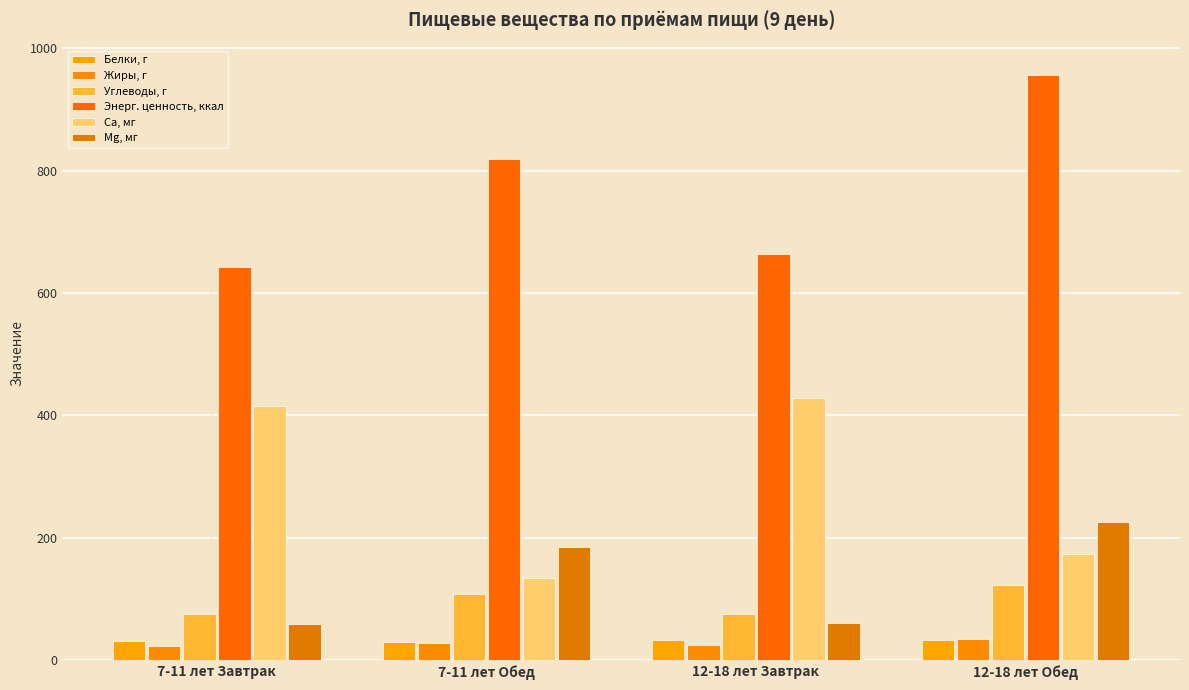

Reading left to right, what are all the values shown in this chart?

Белки, г: 7-11 лет Завтрак=31.7	7-11 лет Обед=29.3	12-18 лет Завтрак=32.9	12-18 лет Обед=32.6
Жиры, г: 7-11 лет Завтрак=22.8	7-11 лет Обед=28.8	12-18 лет Завтрак=24.6	12-18 лет Обед=35.3
Углеводы, г: 7-11 лет Завтрак=75.8	7-11 лет Обед=108.5	12-18 лет Завтрак=75.5	12-18 лет Обед=123.8
Энерг. ценность, ккал: 7-11 лет Завтрак=642.7	7-11 лет Обед=819.0	12-18 лет Завтрак=663.5	12-18 лет Обед=956.7
Ca, мг: 7-11 лет Завтрак=415.3	7-11 лет Обед=135.1	12-18 лет Завтрак=427.9	12-18 лет Обед=174.3
Mg, мг: 7-11 лет Завтрак=59.8	7-11 лет Обед=184.6	12-18 лет Завтрак=61.4	12-18 лет Обед=226.3